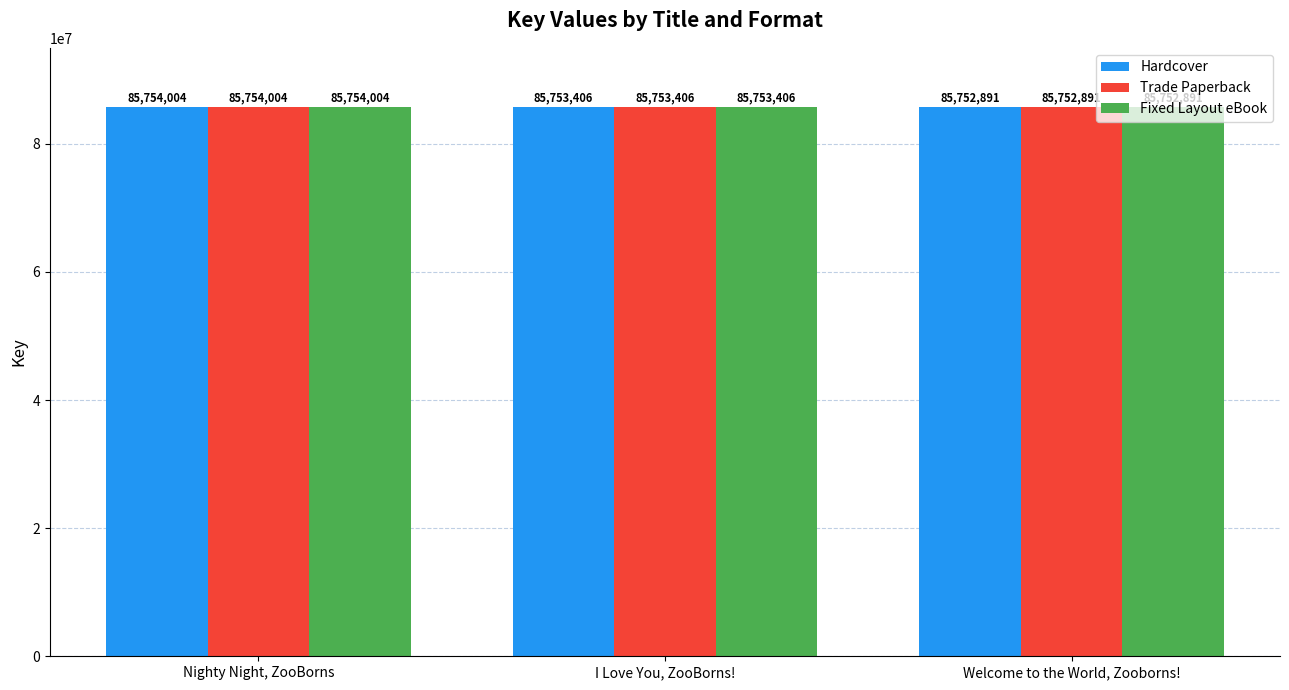

What position from the right is Welcome to the World, Zooborns!?

1